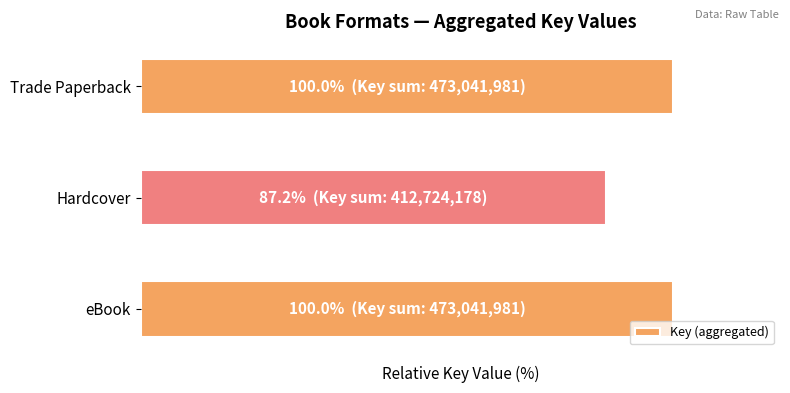

At which category does the chart reach its minimum across all series?

Hardcover